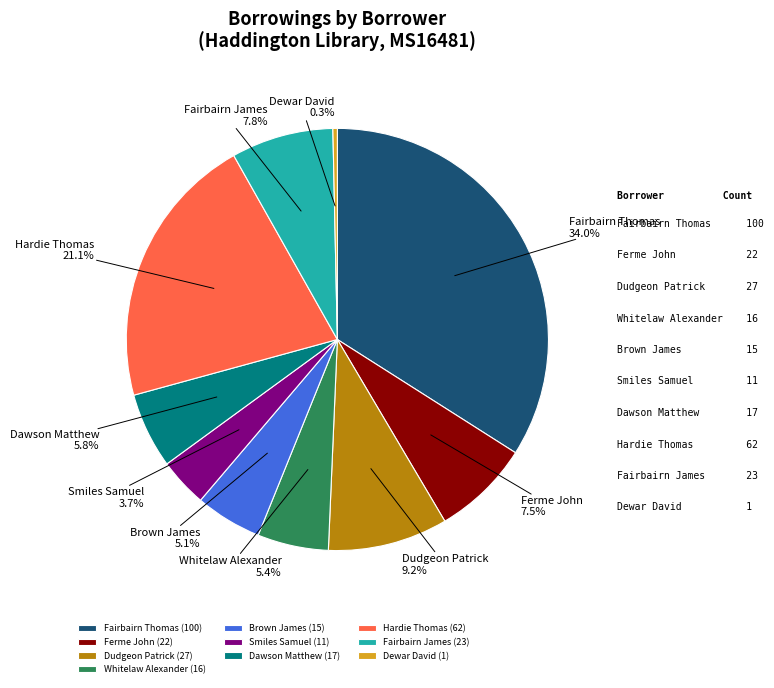

Which category has the biggest portion of the pie?

Fairbairn Thomas